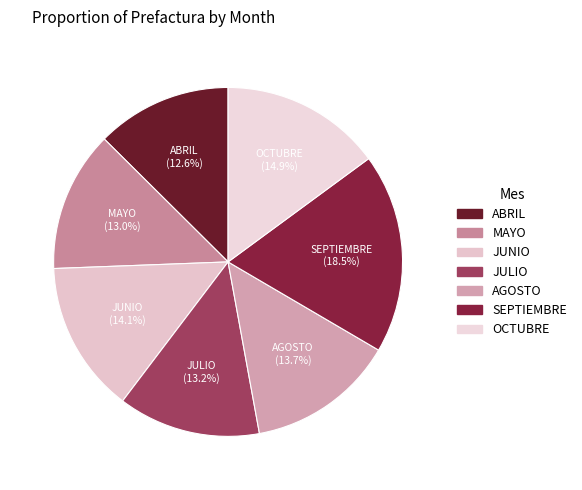

Is there a majority slice in this chart?

No